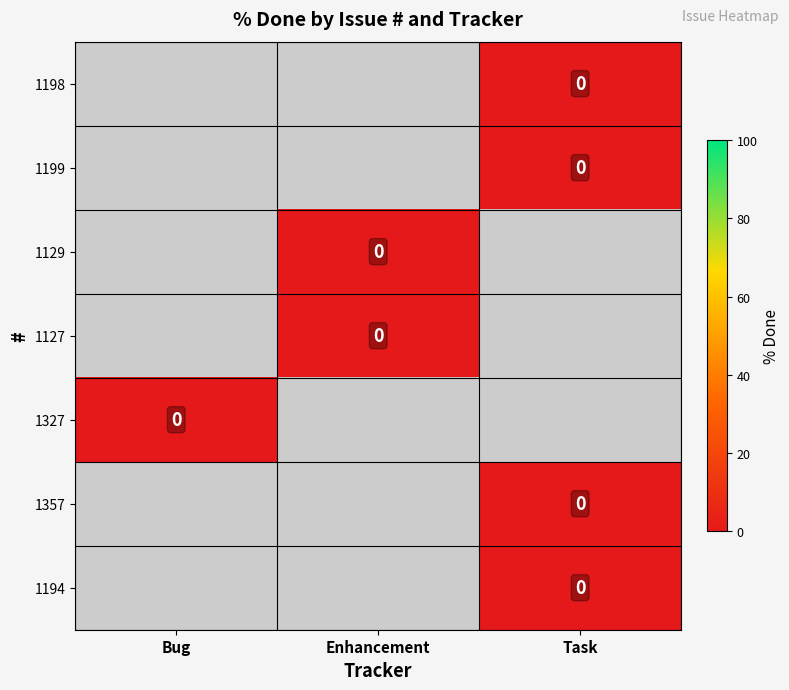

Count the number of data series in this chart.

7